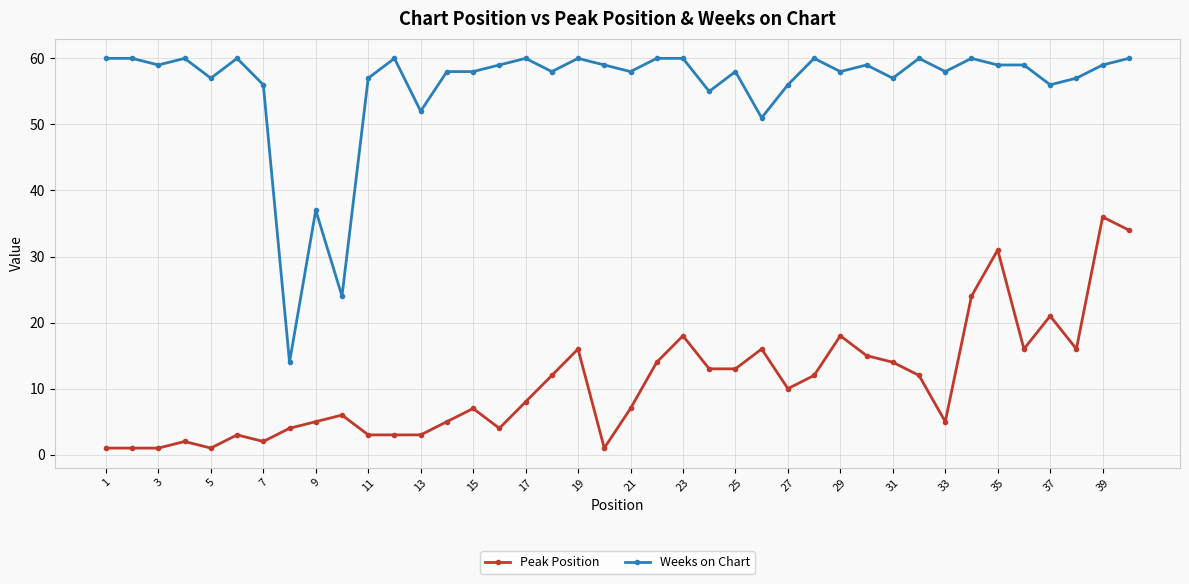

True or false: Peak Position has more than 1 interior local peaks.

True